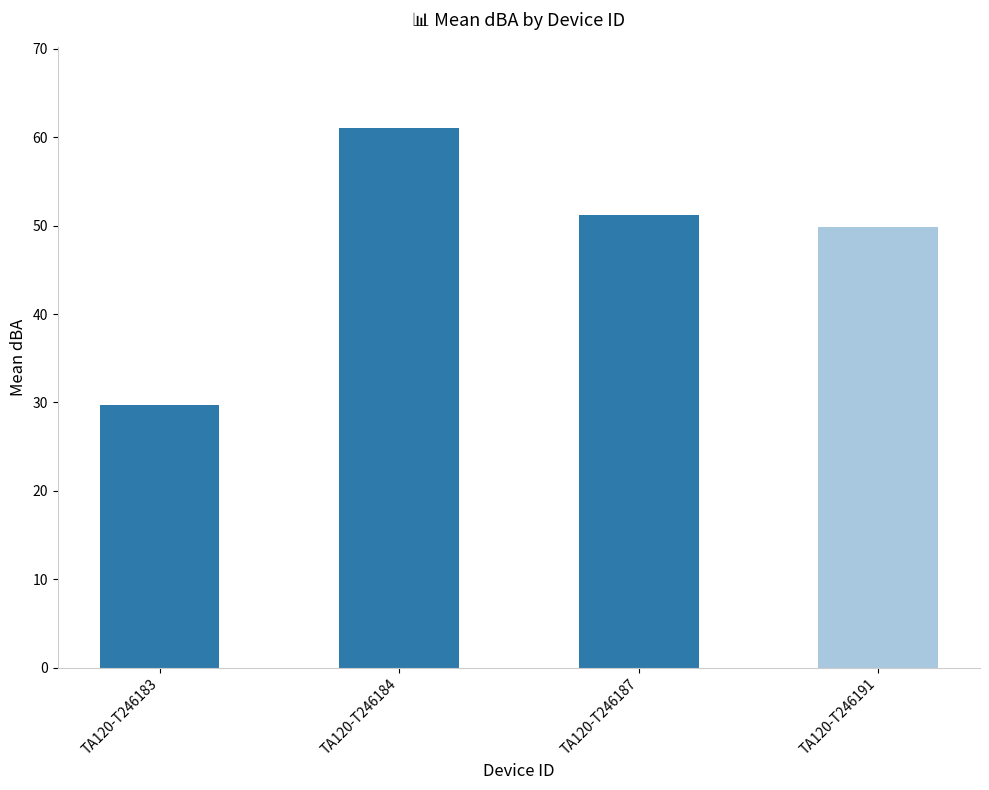

Does the chart contain stacked bars?

No